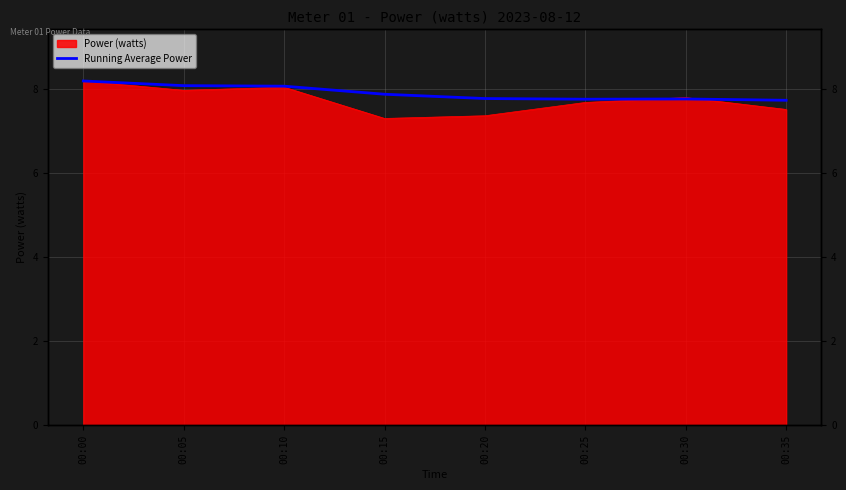

Approximately how many times larger is the value at 00:35 compared to 00:05?

1.0